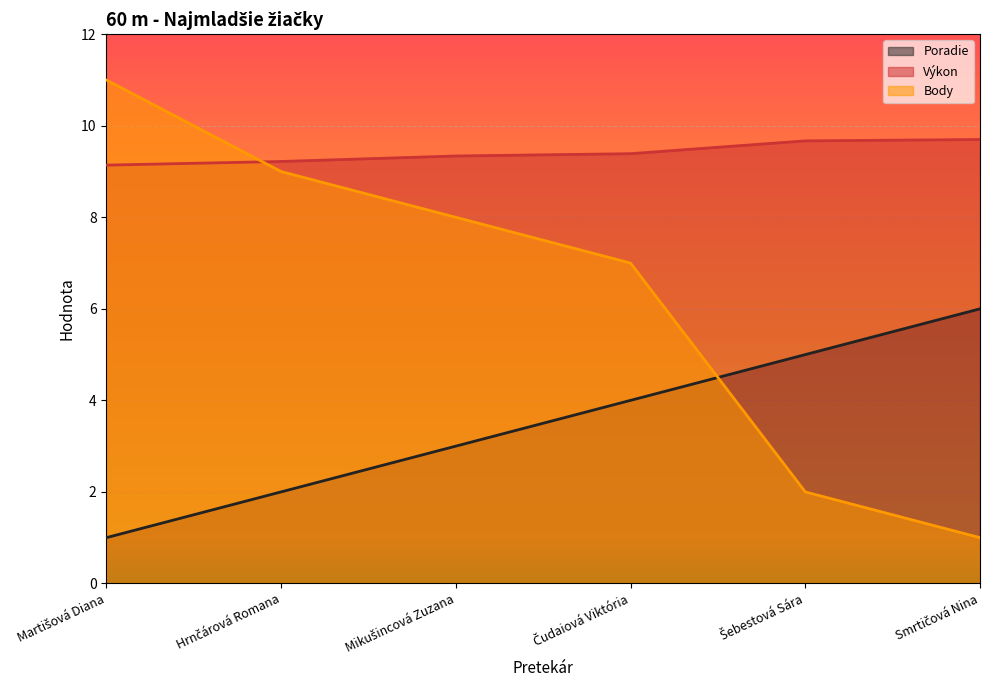

At which label does Poradie first exceed 4?

Šebestová Sára